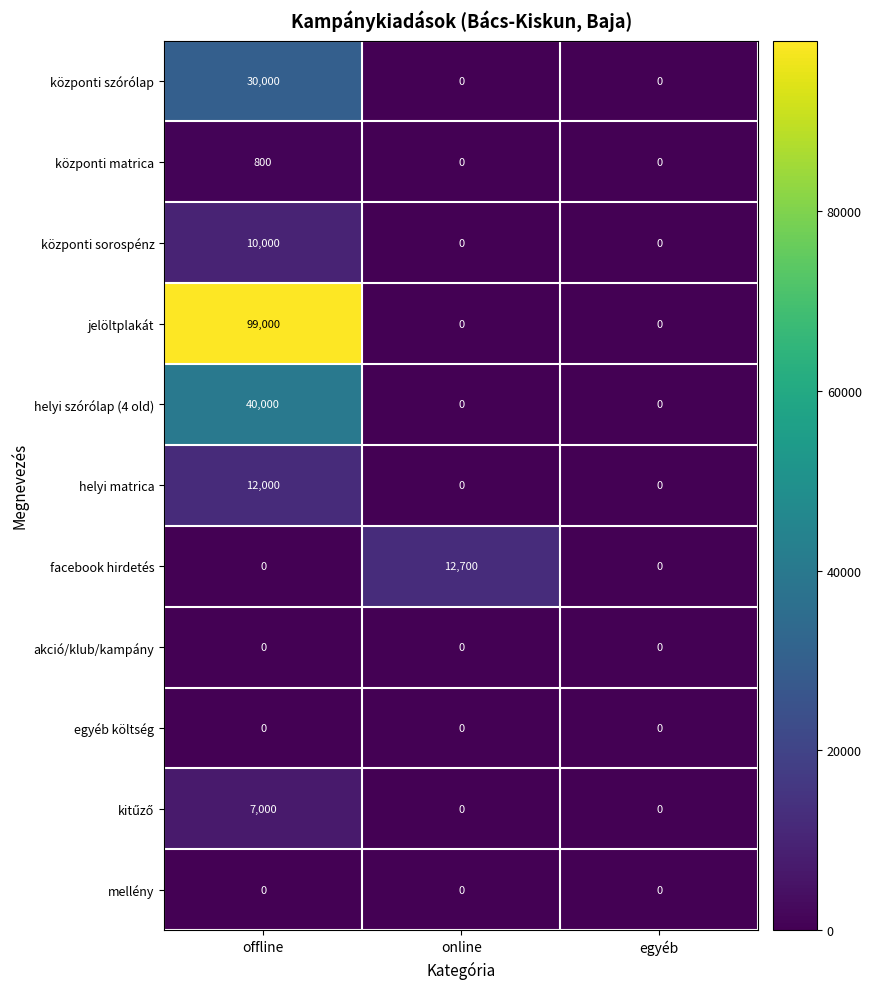

What is the difference between the központi szórólap values at egyéb and offline?

30000